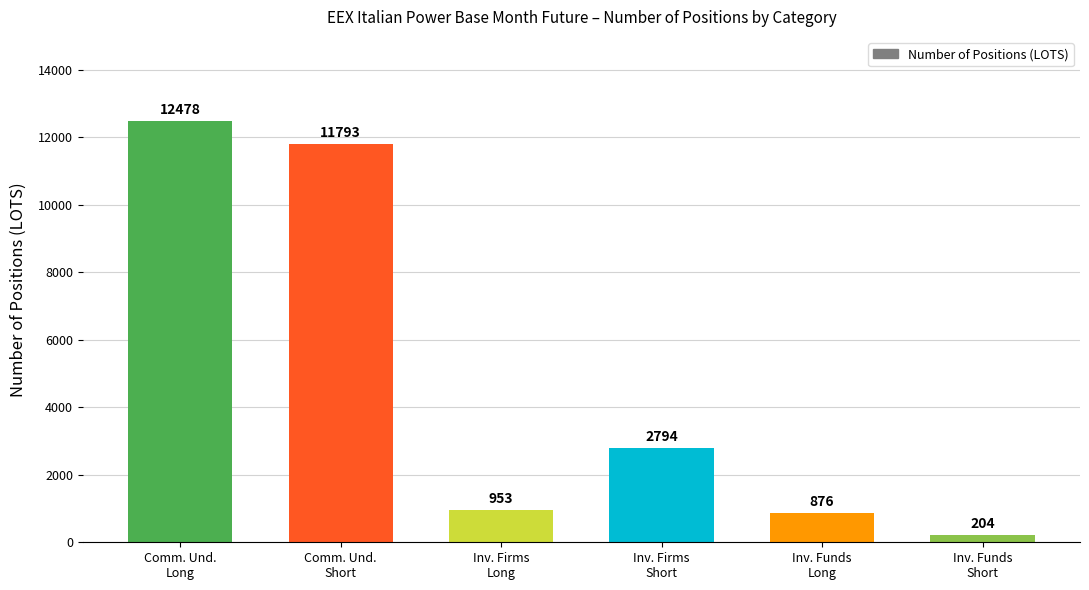

What is the change in value from Comm. Und.
Short to Inv. Funds
Long?

-10917